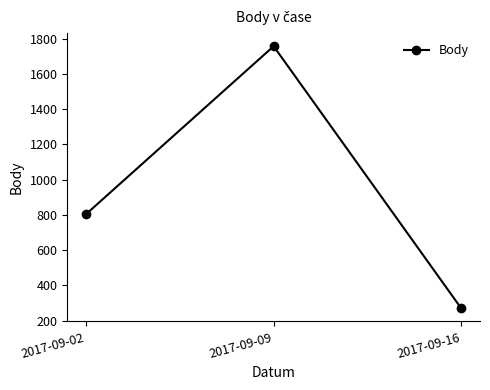

What is the value of the 1st point from the left?

804